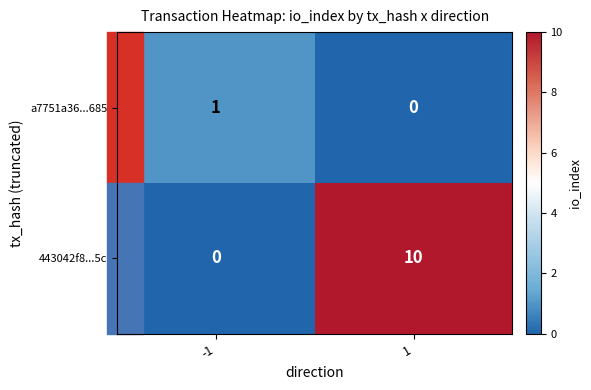

What is the sum of the 443042f8...5c values at 1 and -1?

10